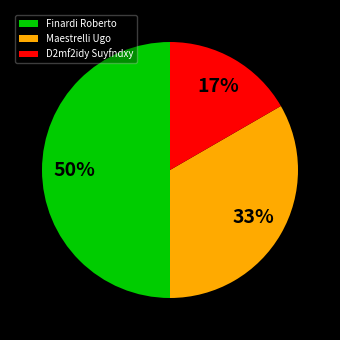

How many segments does this pie chart have?

3